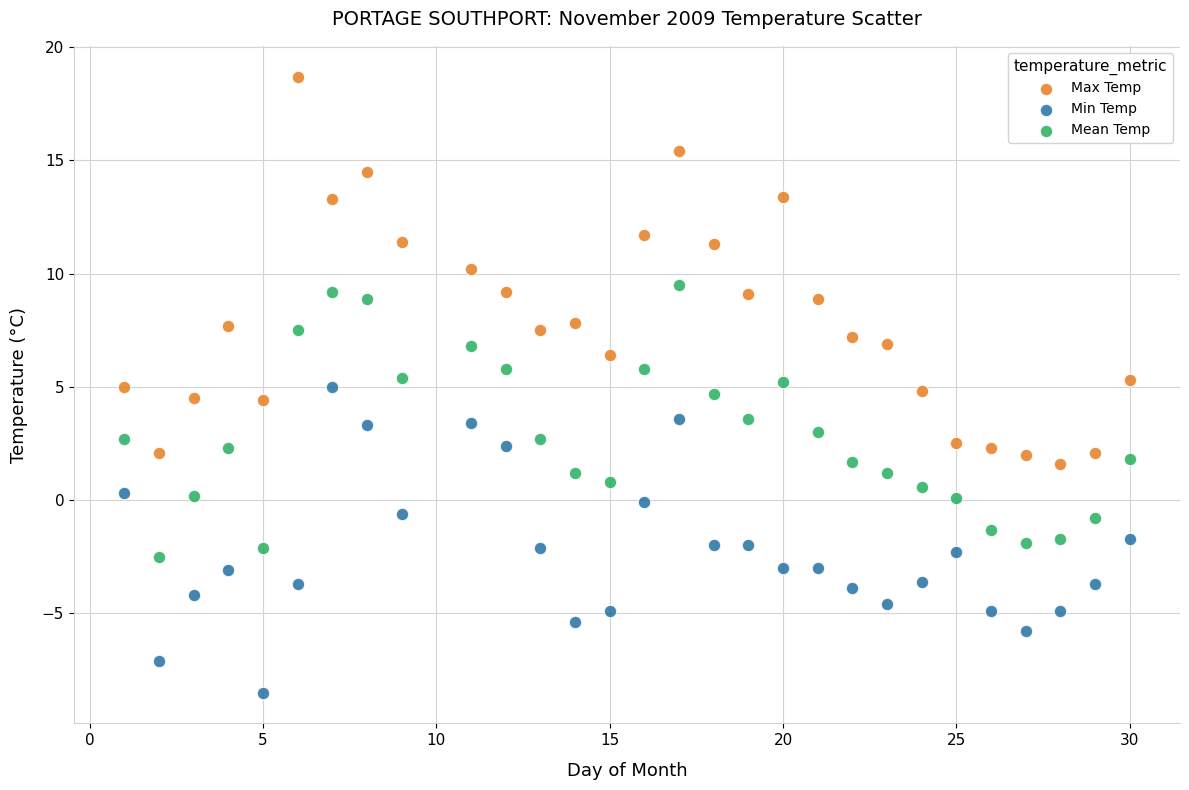

Which series contains the lowest Y value?

Min Temp